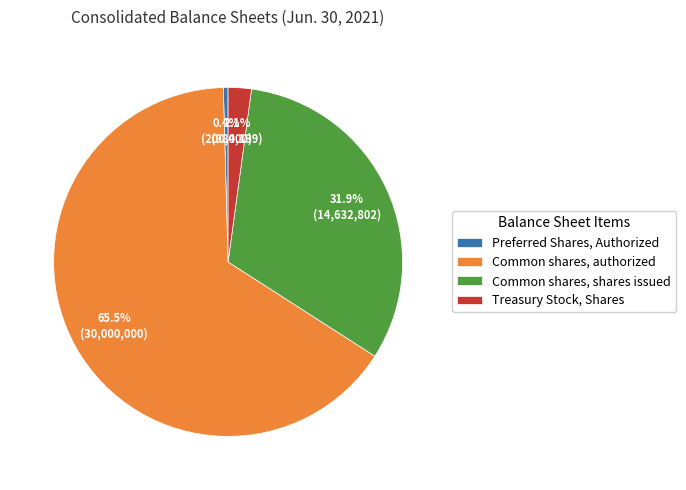

To the nearest percent, what portion does Common shares, shares issued represent?

32%